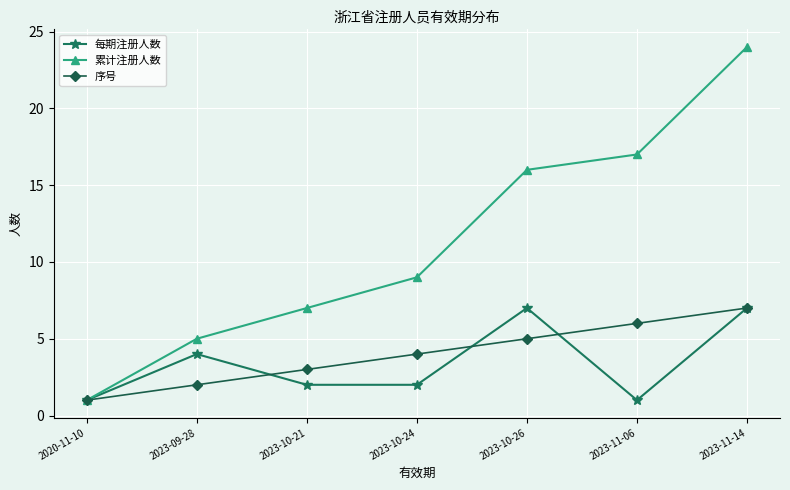

Is the value of 每期注册人数 at 2023-11-14 greater than the value of 序号 at 2023-10-26?

Yes